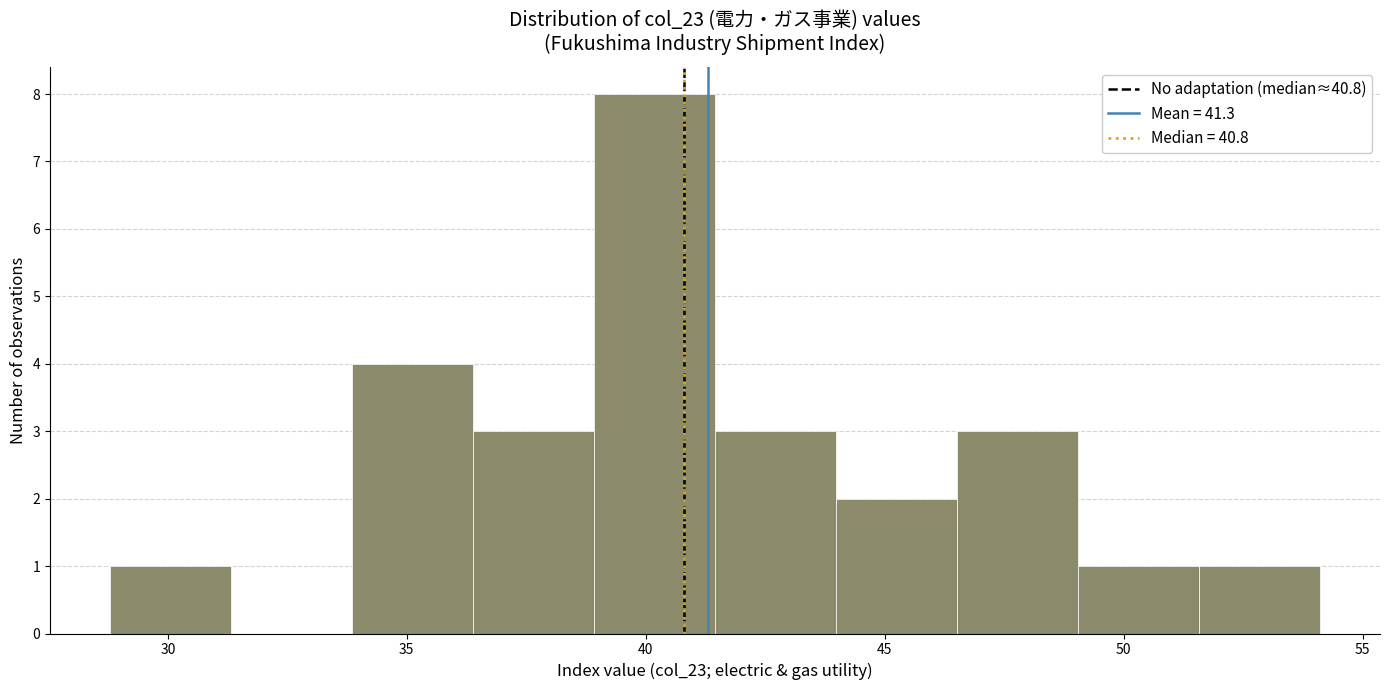

Reading left to right, list every bar in this chart as the range it spans on the x-axis followed by its height. Neither the bar edges nor the heights are printed on the chart, so give them approximately, as read against the axes.

29.0 to 31.5: 1
31.5 to 34.0: 0
34.0 to 36.5: 4
36.5 to 39.0: 3
39.0 to 41.5: 8
41.5 to 44.0: 3
44.0 to 46.5: 2
46.5 to 49.0: 3
49.0 to 51.5: 1
51.5 to 54.0: 1